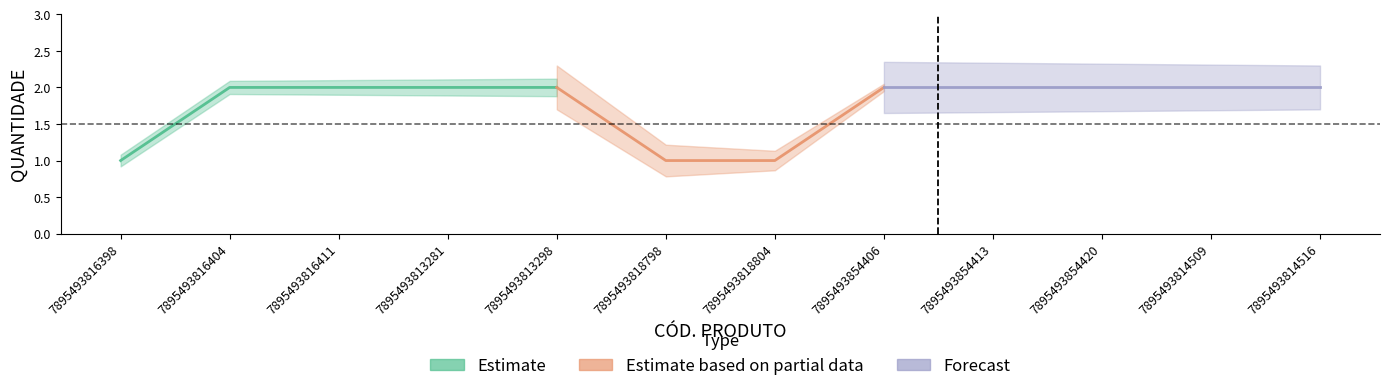

Approximately how many times larger is the value at 7895493816398 compared to 7895493854406?

0.5